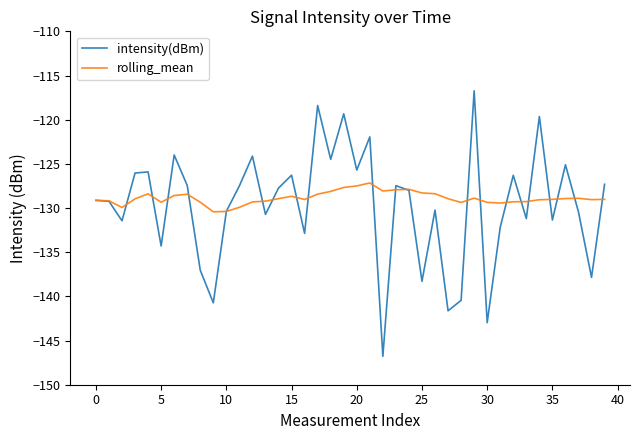

What is the highest value of the intensity(dBm) series?

-116.7